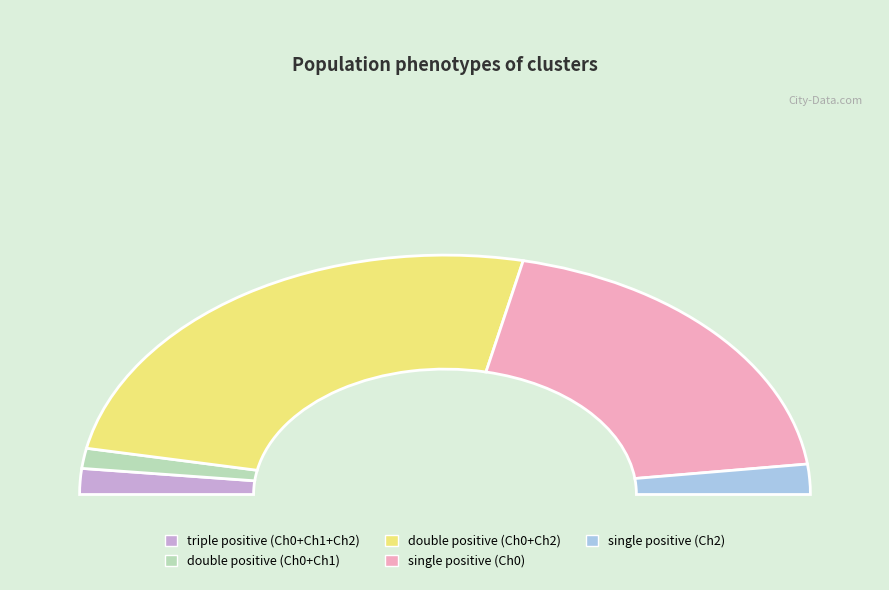

What is the change in value from double positive (Ch0+Ch2) to single positive (Ch2)?

-241